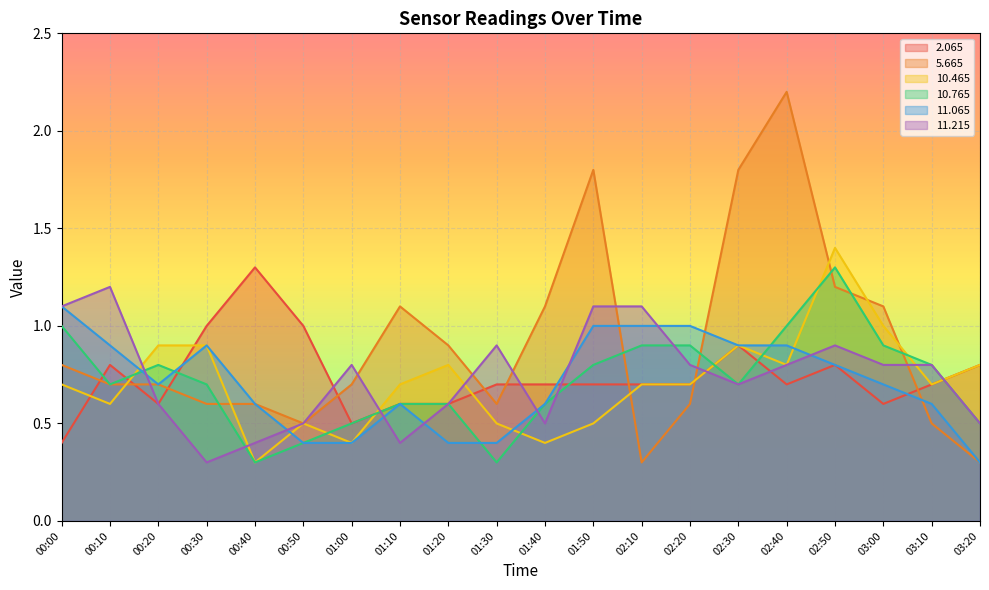

What is the value of the   2.065 point at the 12th from the left?

0.7